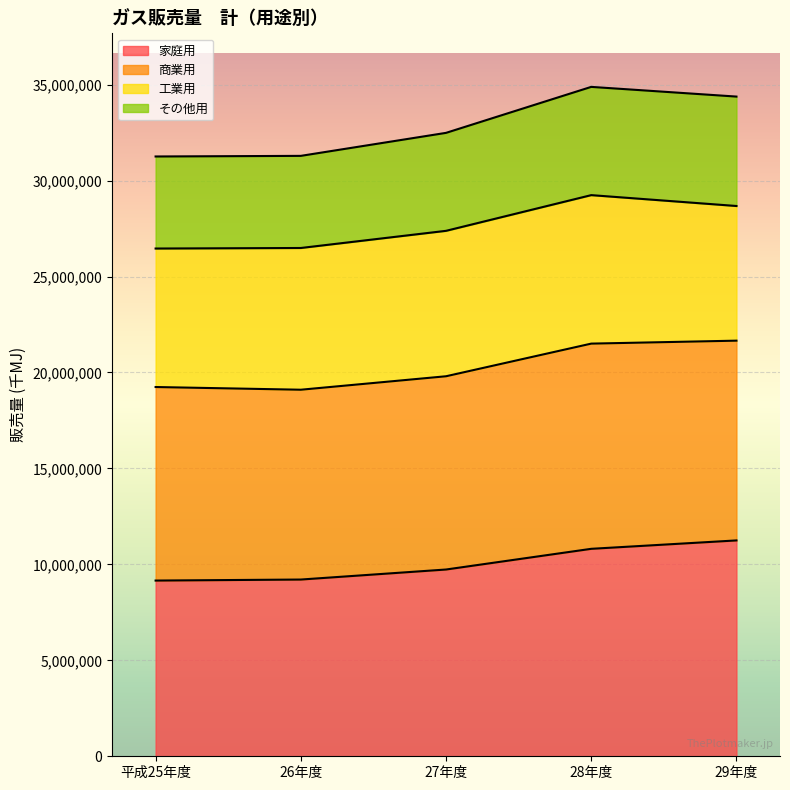

What is the total value across all series at 28年度?

34884172